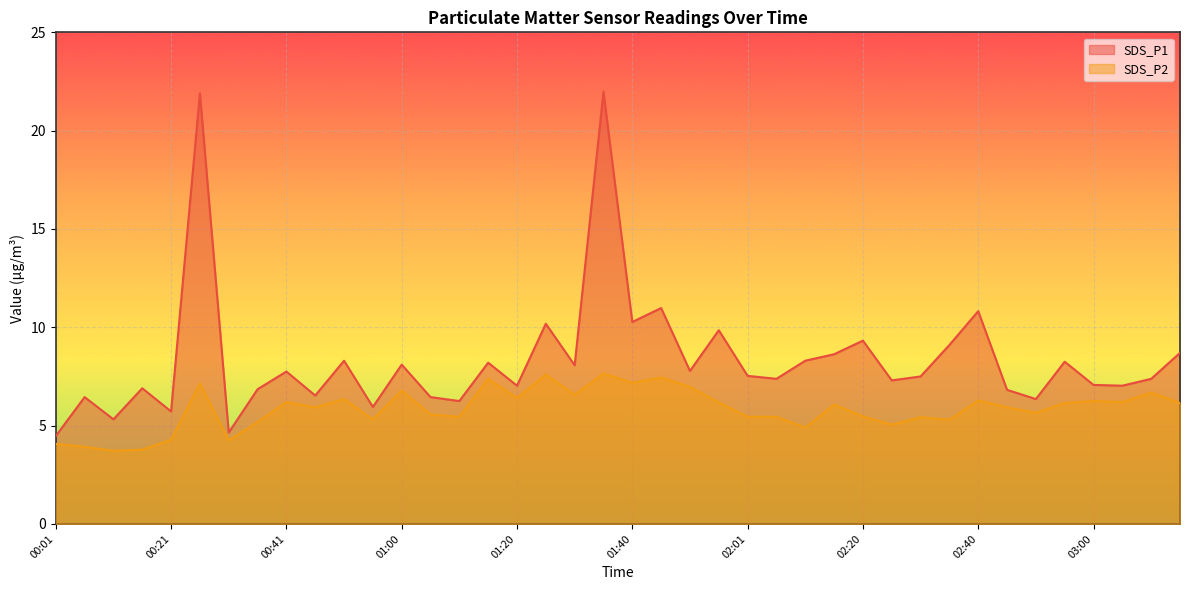

Which series has the largest total across all categories?

SDS_P1